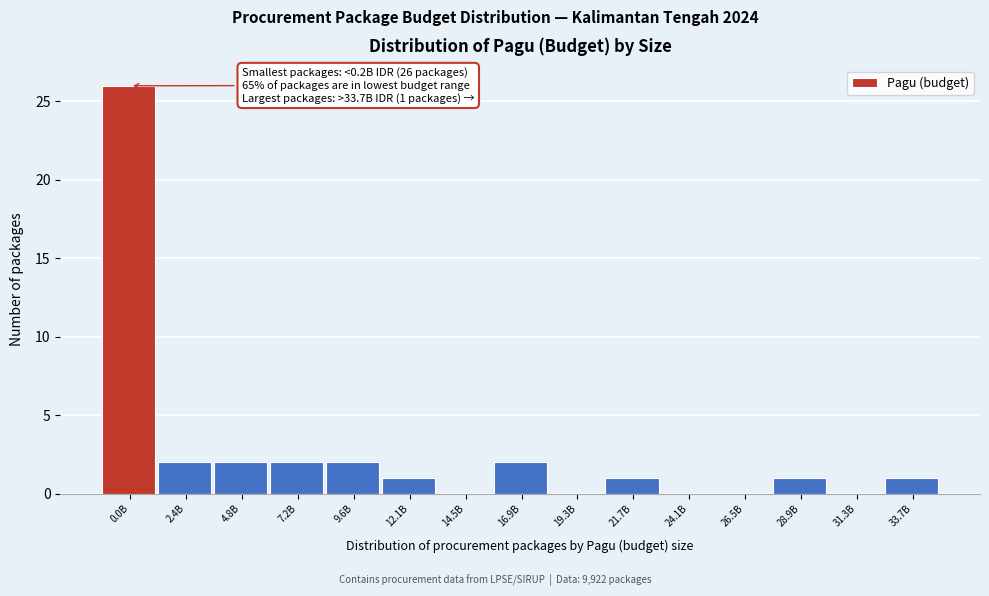

Reading right to left, extract all data points from this chart.

33.7B=1	31.3B=0	28.9B=1	26.5B=0	24.1B=0	21.7B=1	19.3B=0	16.9B=2	14.5B=0	12.1B=1	9.6B=2	7.2B=2	4.8B=2	2.4B=2	0.0B=26